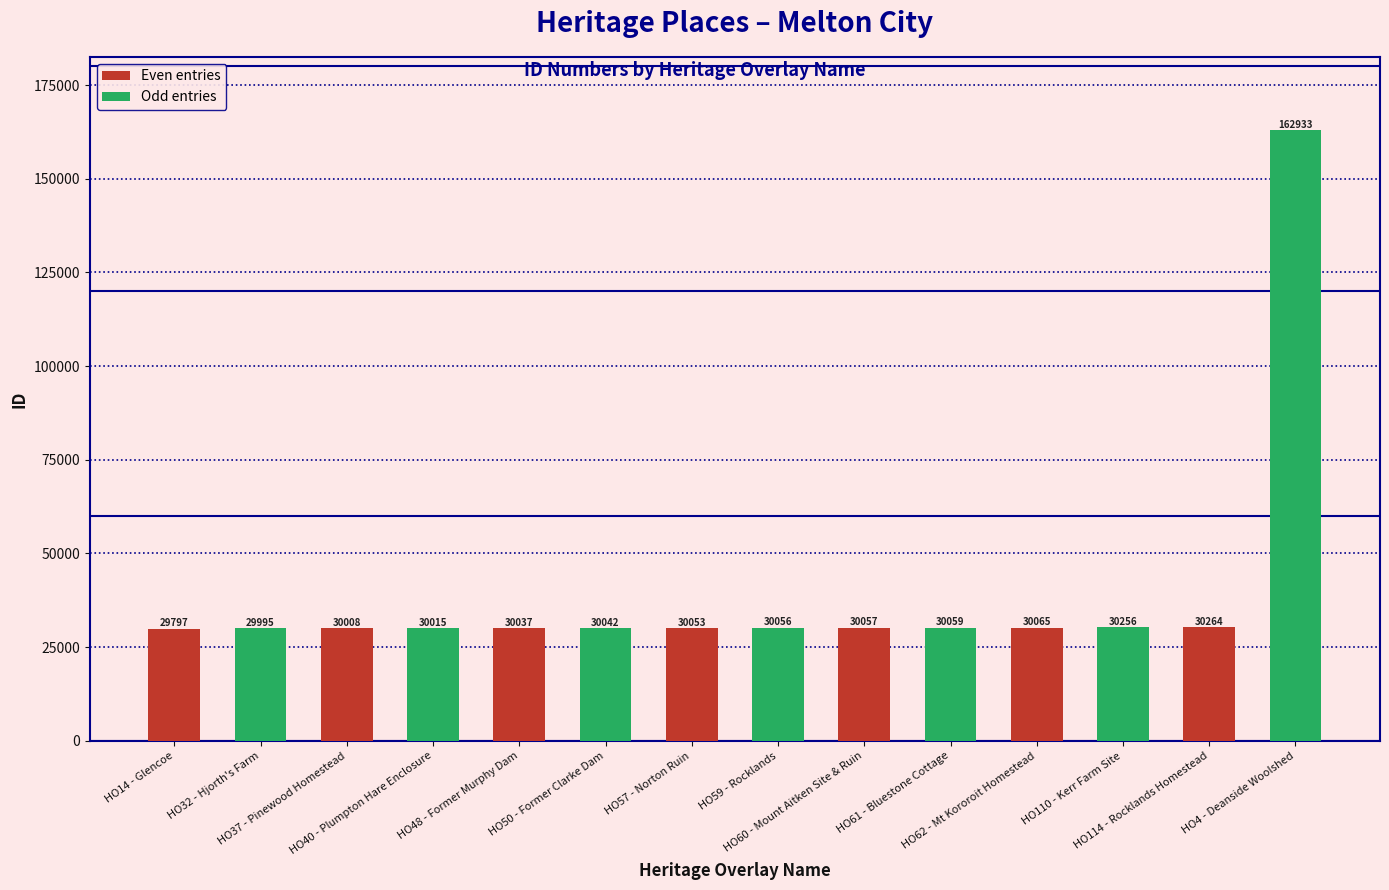

List the series in order of their peak value, lowest first.

Even entries, Odd entries